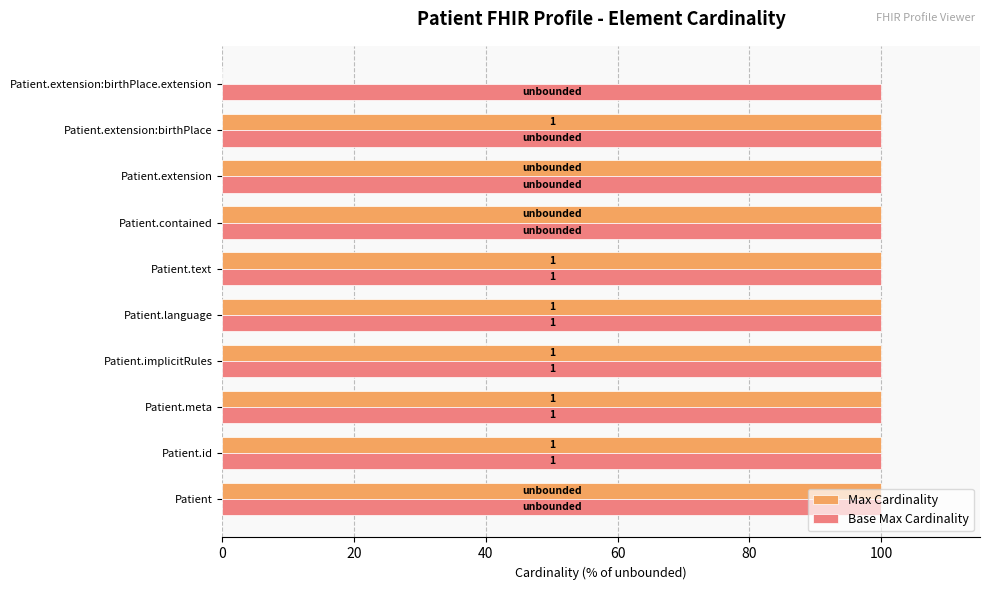

What are all the series names shown in the legend?

Max Cardinality, Base Max Cardinality